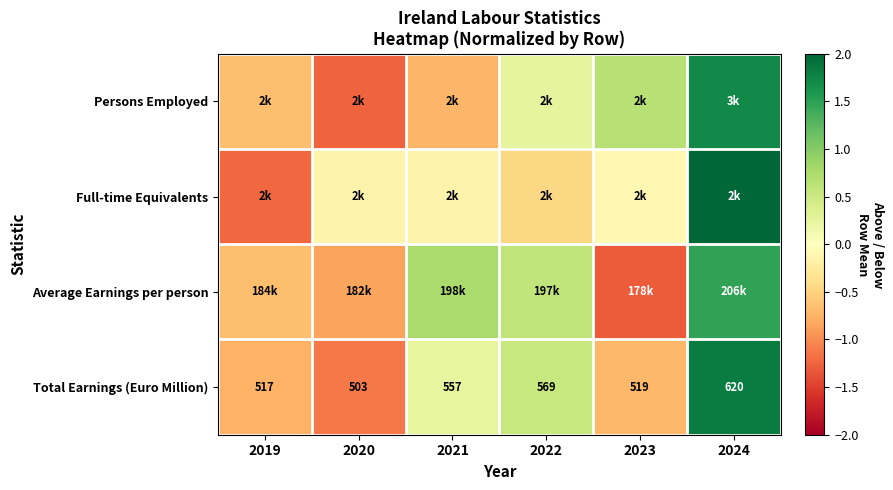

What value does the Total Earnings (Euro Million) series have at 2020?

-1.1